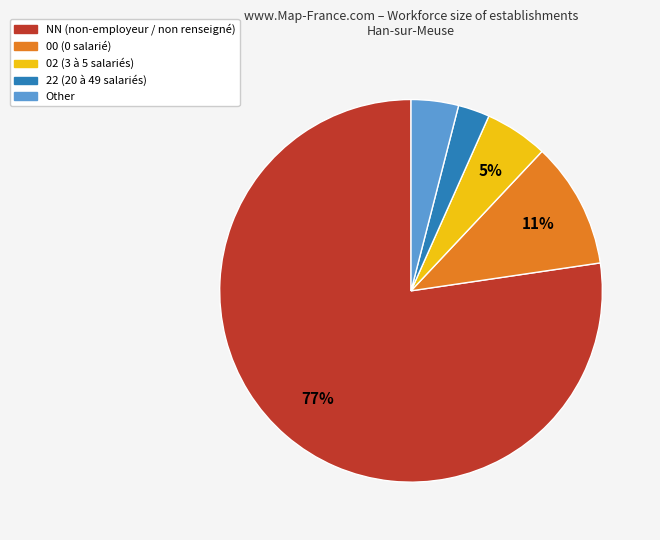

Does any single category account for the majority?

Yes